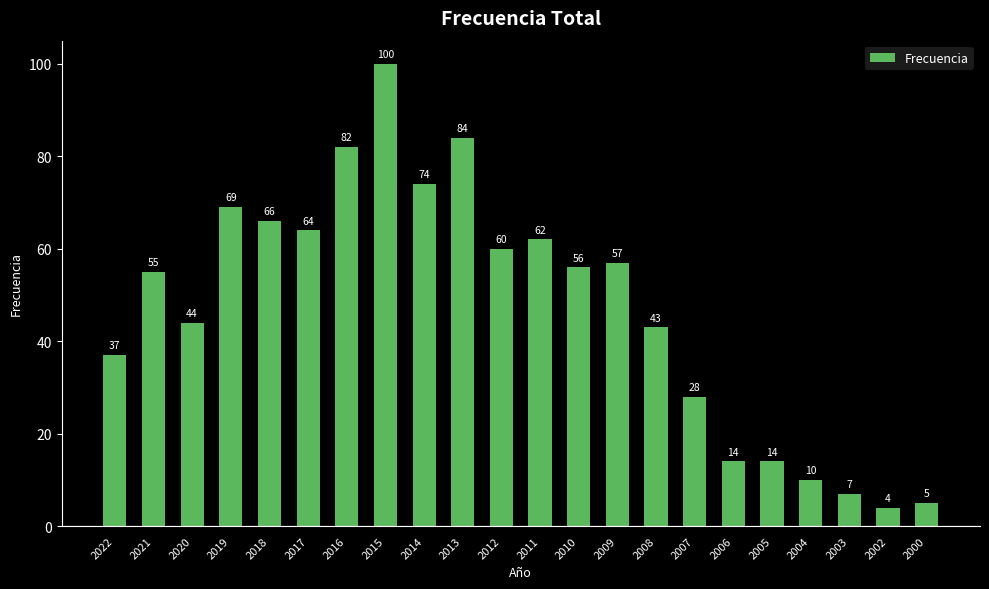

What is the ratio of the value at 2010 to the value at 2000?

11.2